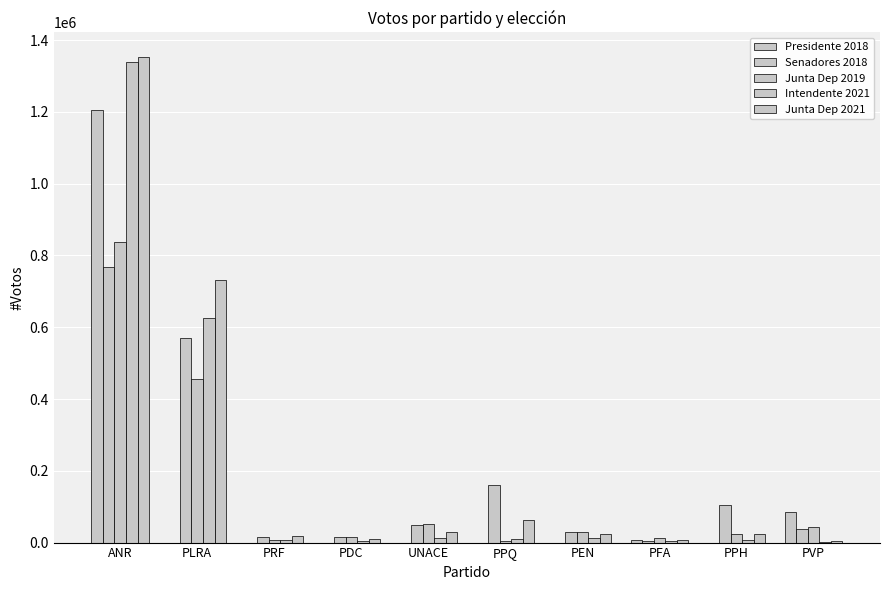

Rank the series by their average value, from highest to lowest.

Junta Dep 2021, Intendente 2021, Senadores 2018, Junta Dep 2019, Presidente 2018